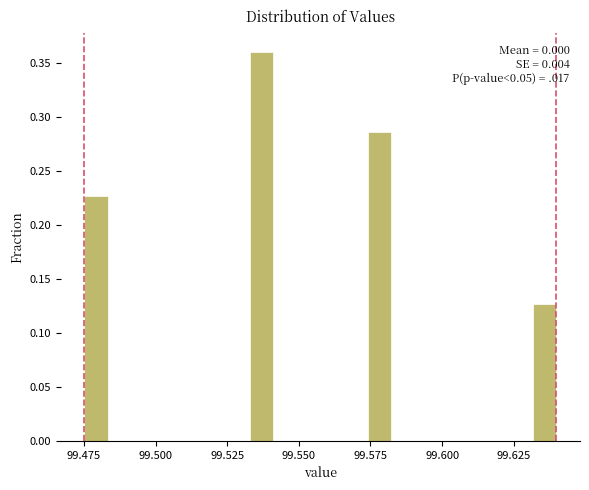

Read against the x-axis, roughly where is the centre of the tallest bar?

99.535